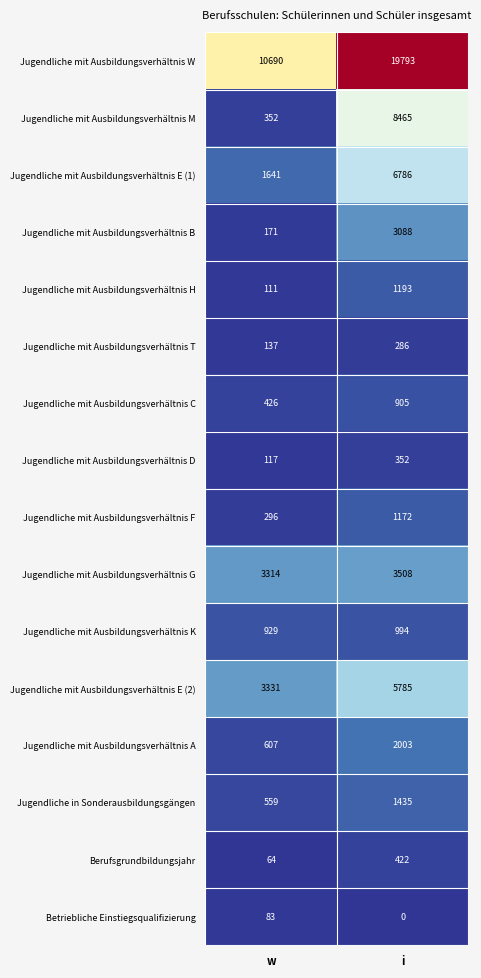

The value of Jugendliche mit Ausbildungsverhältnis W at w is 10690. True or false?

True